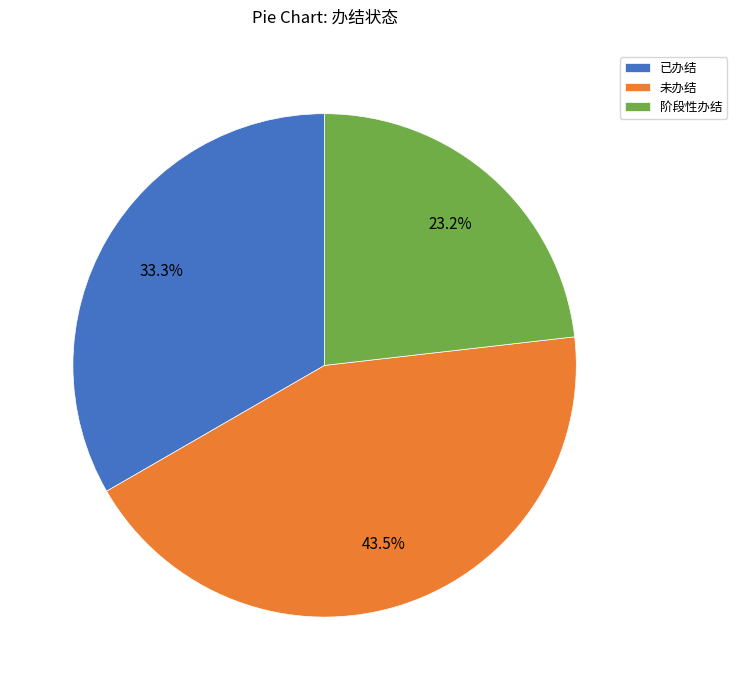

Which has a higher value, 未办结 or 阶段性办结?

未办结